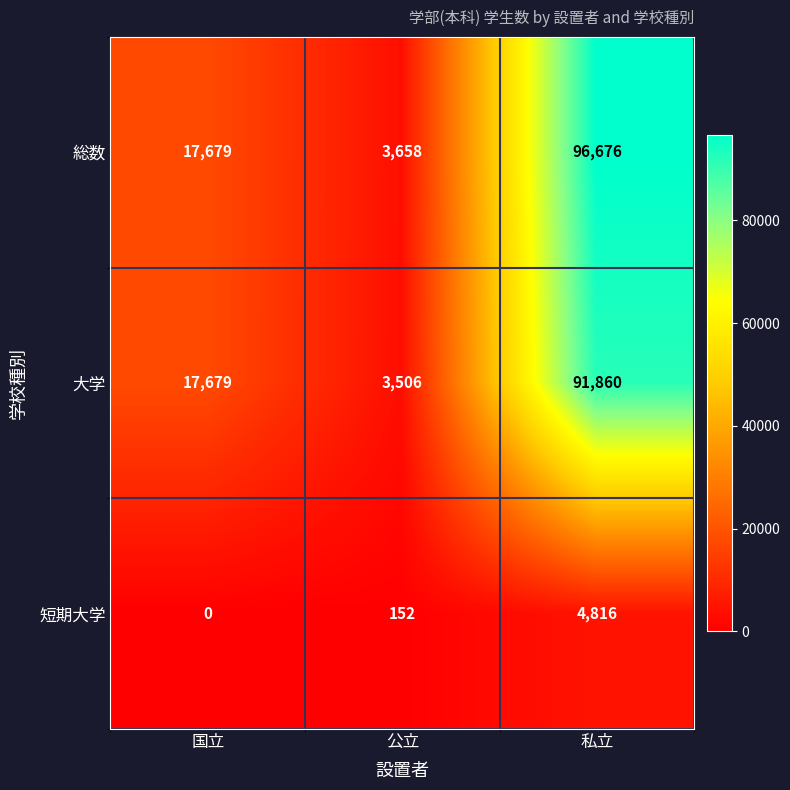

Which series changed the most between 公立 and 私立?

総数